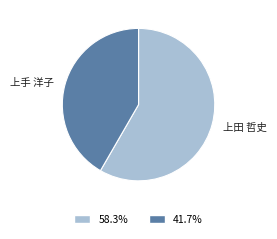

Which category accounts for the majority?

上田 哲史